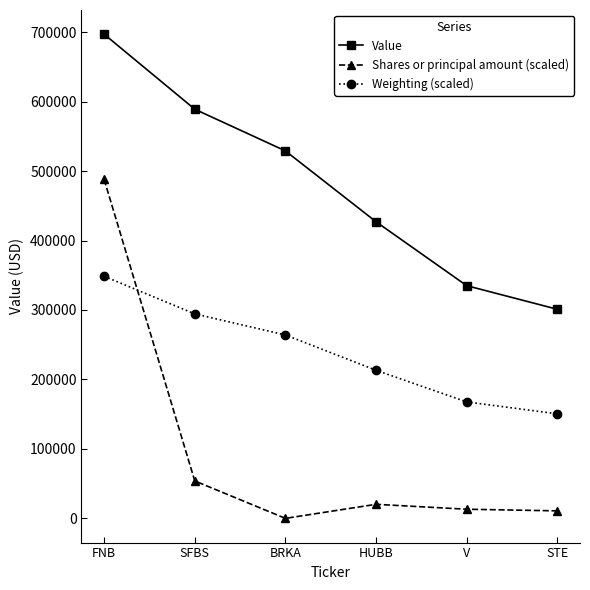

Which series has the largest range (max minus min)?

Shares or principal amount (scaled)